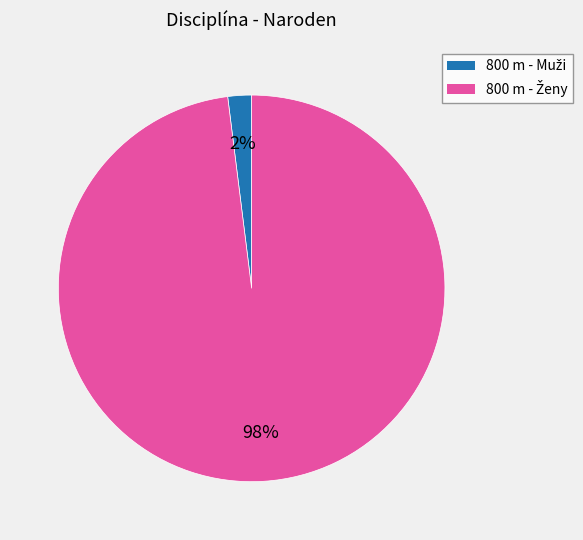

Is there any slice that represents more than half of the pie?

Yes